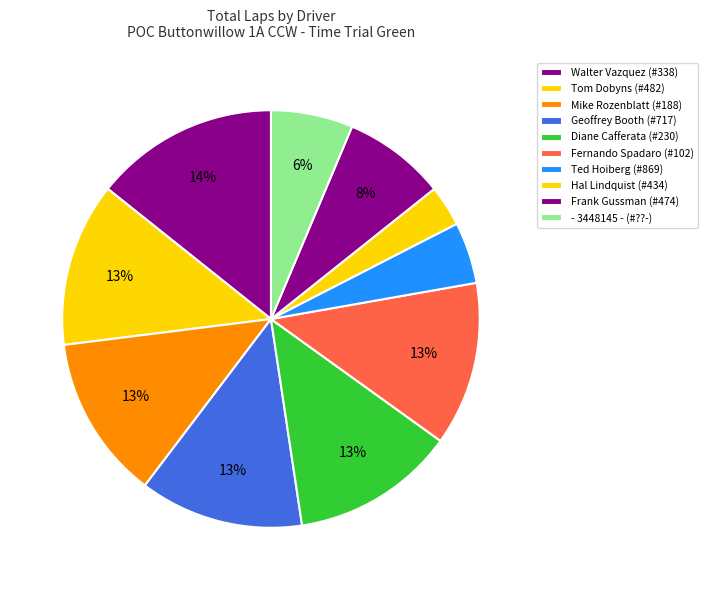

What portion of the pie excludes Geoffrey Booth (#717)?

87.3%